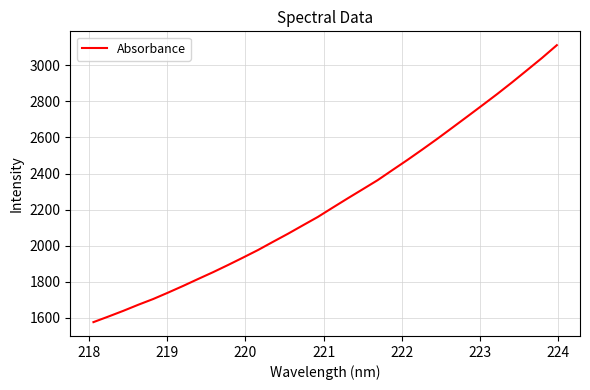

Does the chart display data point markers on the line(s)?

No